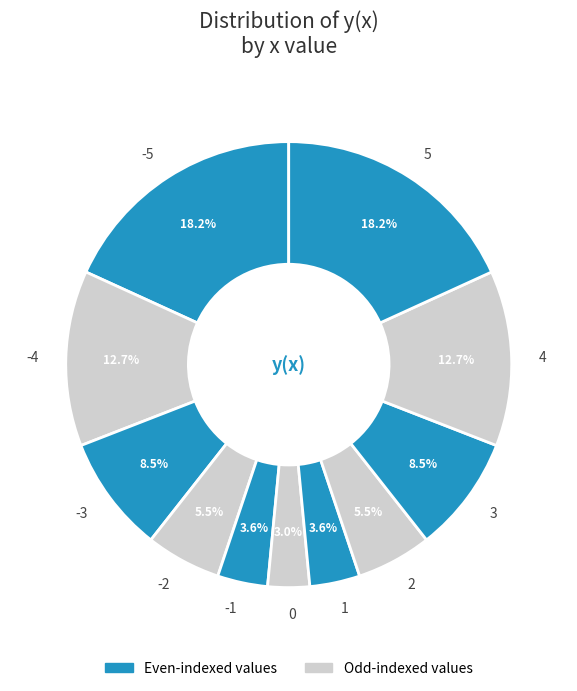

True or false: -2 accounts for 13% of the total.

False